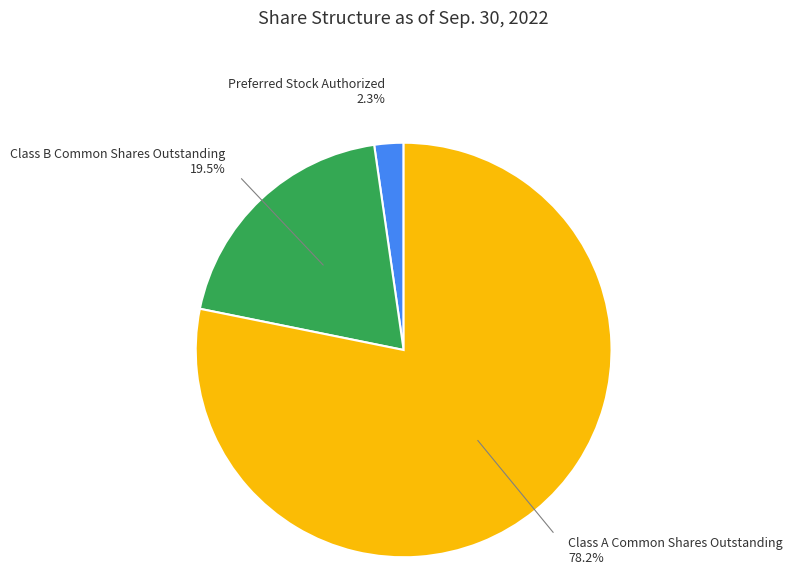

Is there a majority slice in this chart?

Yes